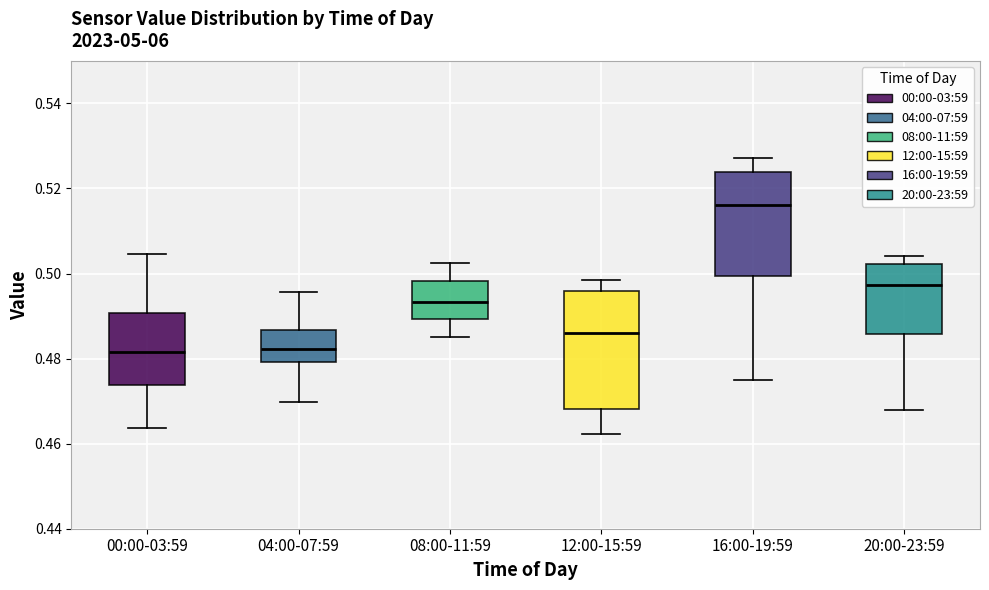

Where is the upper edge of the box for 04:00-07:59 on the y-axis? The values are not printed on the chart, so give them approximately, as read against the axis.

0.486